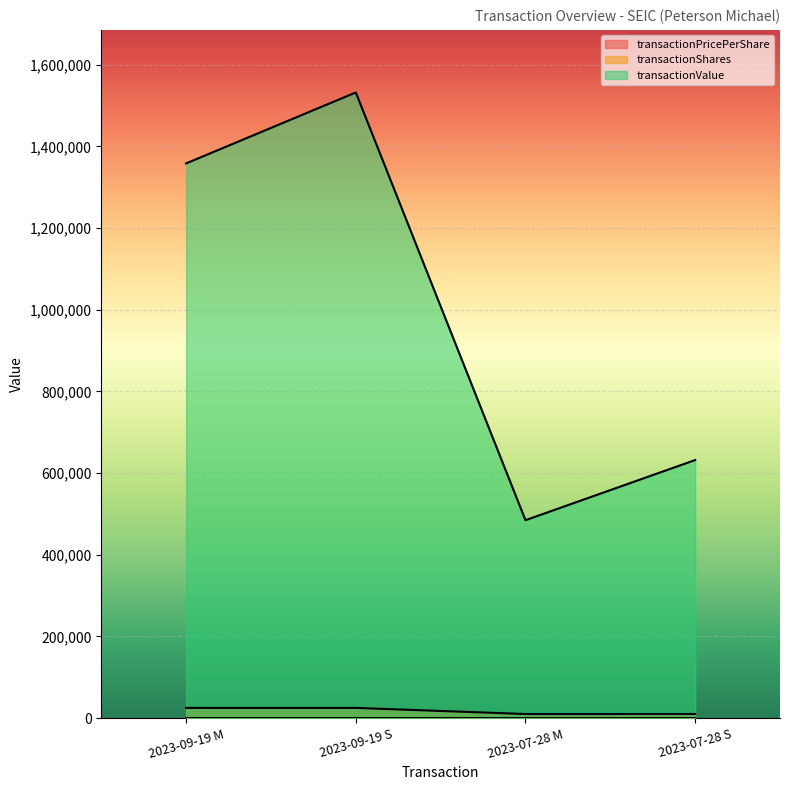

At which label is transactionValue closest to 1008475?

2023-09-19 M